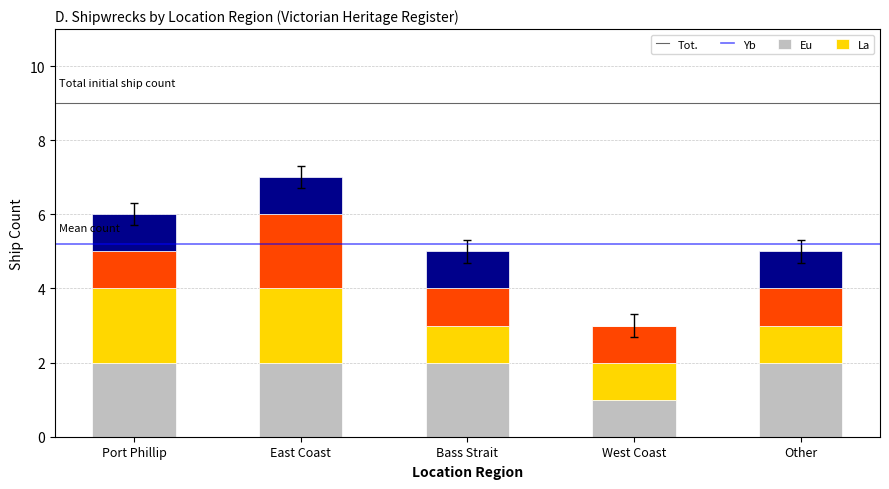

What are all the series names shown in the legend?

Tot., Yb, Eu, La